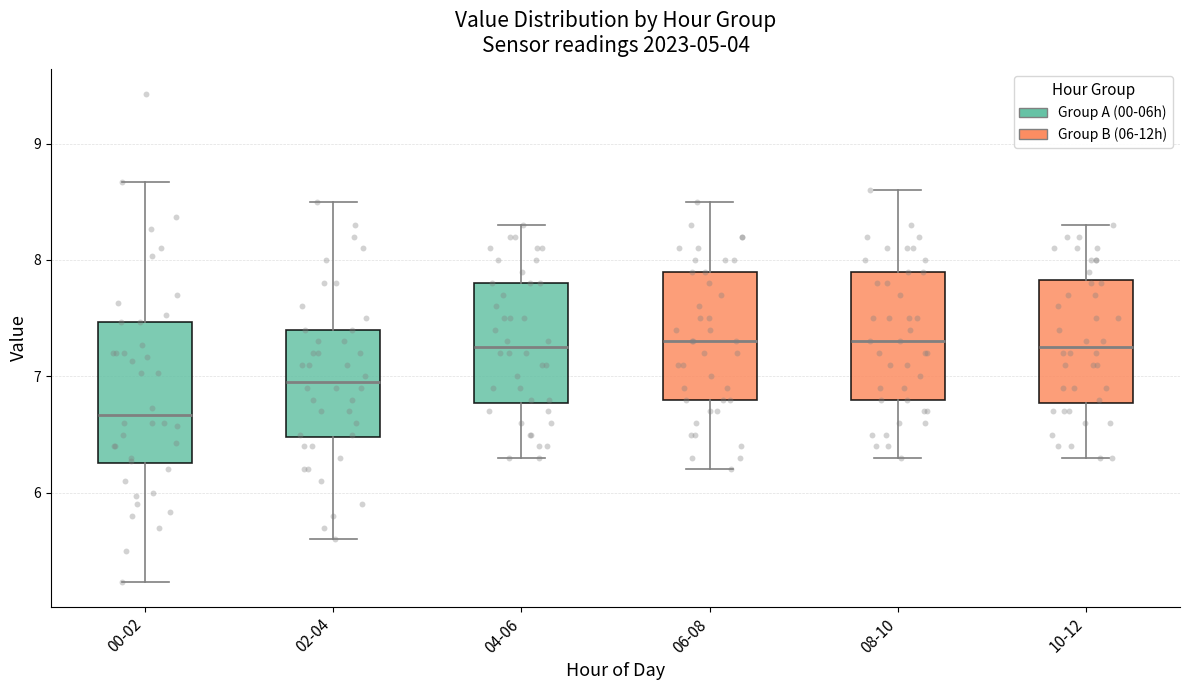

Reading left to right, read every box against the y-axis: the position of its median line, the range the box covers, and the ends of its whiskers. The values are not printed on the chart, so give them approximately, as read against the axis.

00-02: median 6.7, box 6.3 to 7.5, whiskers 5.2 to 8.7
02-04: median 7.0, box 6.5 to 7.4, whiskers 5.6 to 8.5
04-06: median 7.3, box 6.8 to 7.8, whiskers 6.3 to 8.3
06-08: median 7.3, box 6.8 to 7.9, whiskers 6.2 to 8.5
08-10: median 7.3, box 6.8 to 7.9, whiskers 6.3 to 8.6
10-12: median 7.3, box 6.8 to 7.8, whiskers 6.3 to 8.3